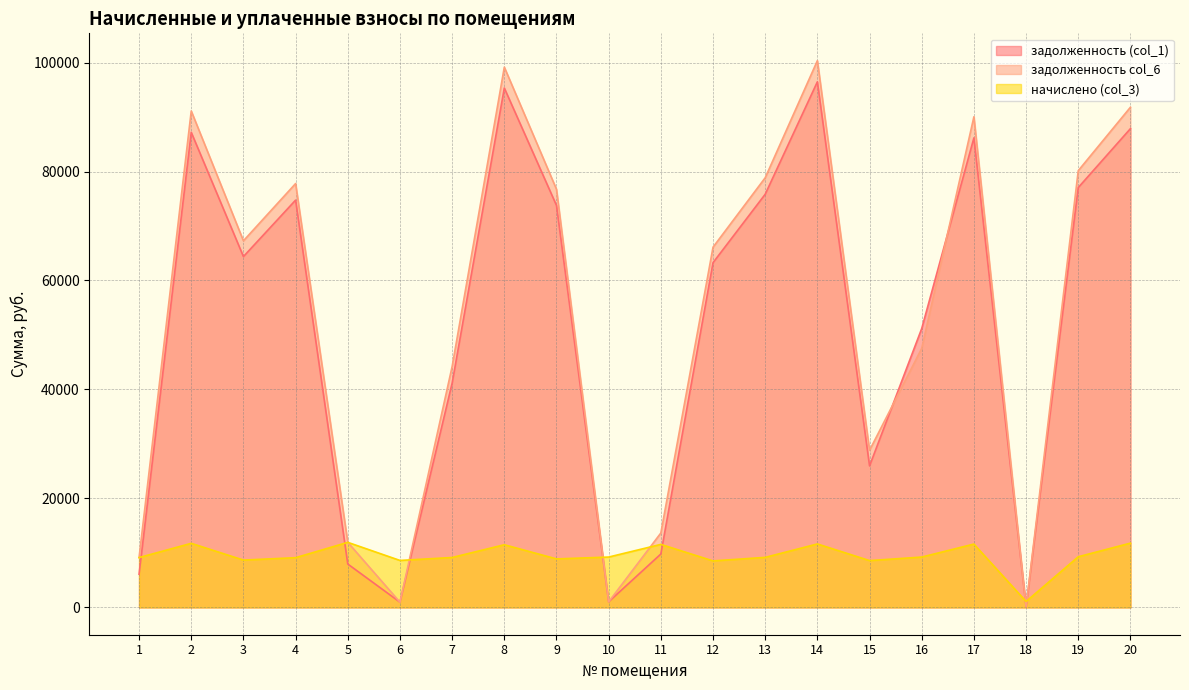

What are all the series names shown in the legend?

задолженность (col_1), задолженность col_6, начислено (col_3)